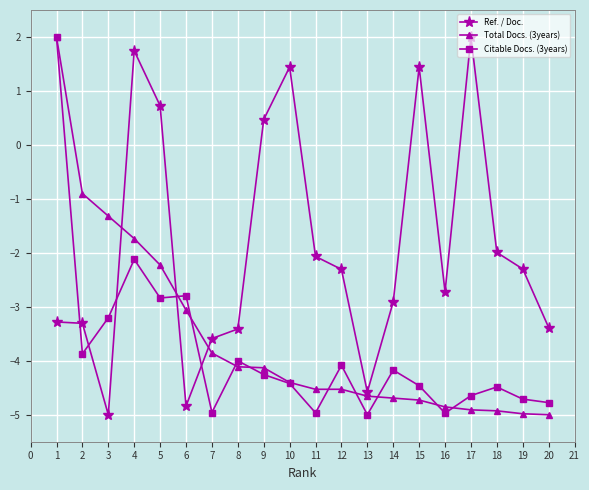

Is the value of Total Docs. (3years) at 18 greater than the value of Citable Docs. (3years) at 15?

No